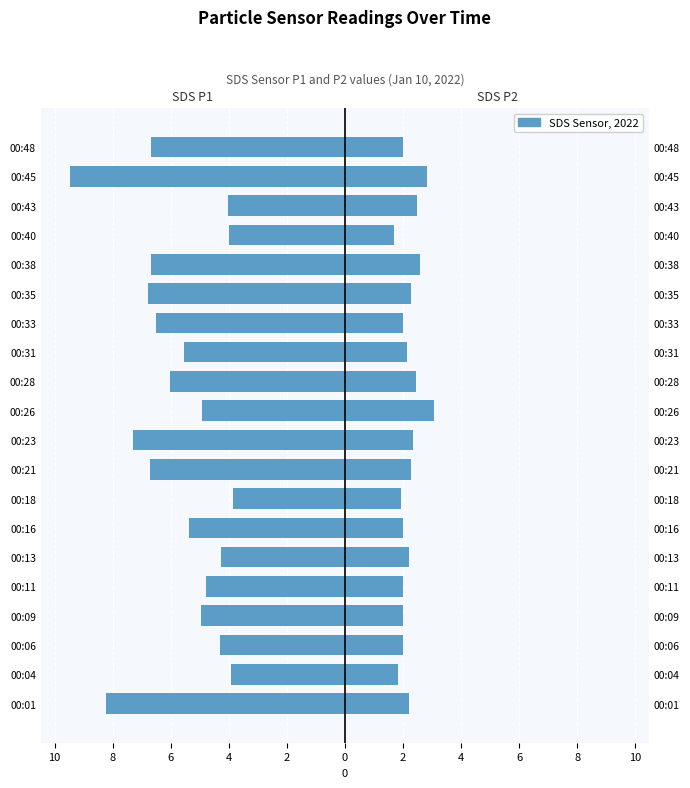

Which series has the widest spread of values?

SDS_P1